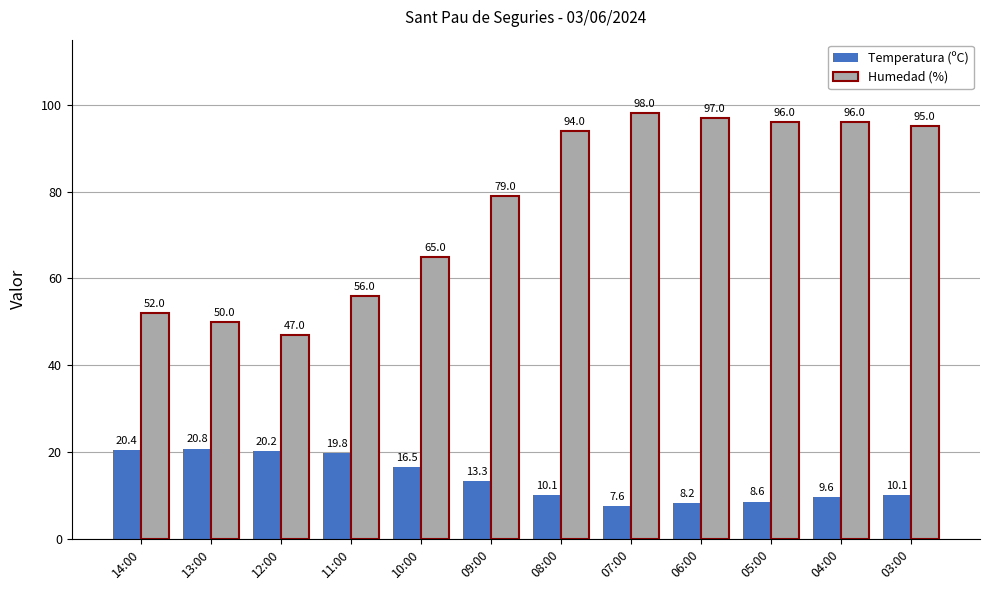

At how many categories does at least one series exceed 7?

12